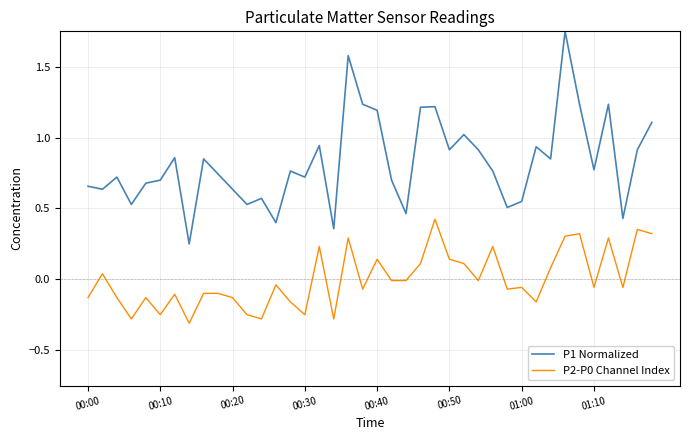

Which series has the largest range (max minus min)?

P1 Normalized